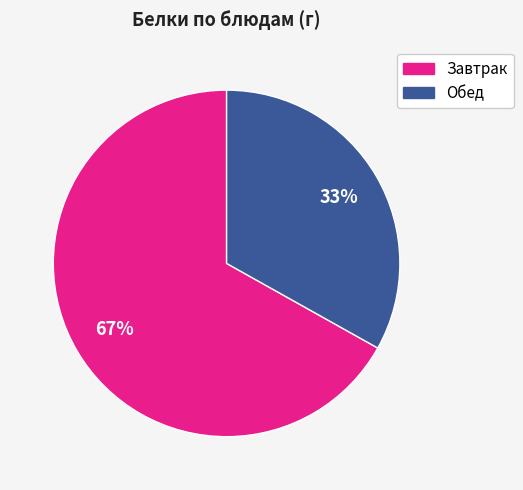

Does any single category account for the majority?

Yes